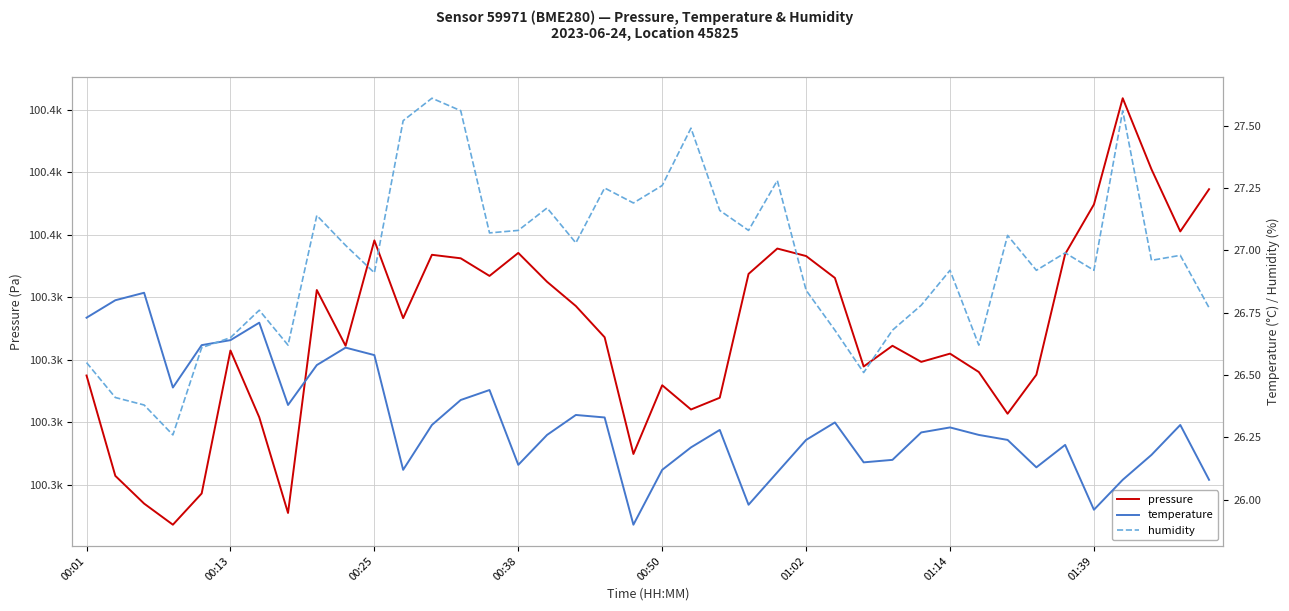

Which has a higher value, 16 or 29?

16